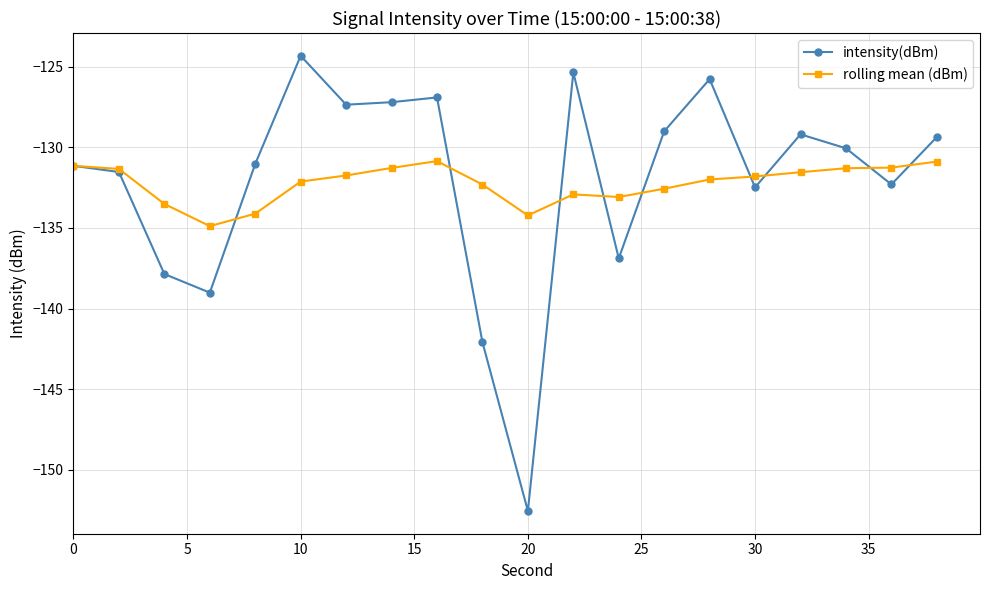

What is the sum of all rolling mean (dBm) values?

-2645.0